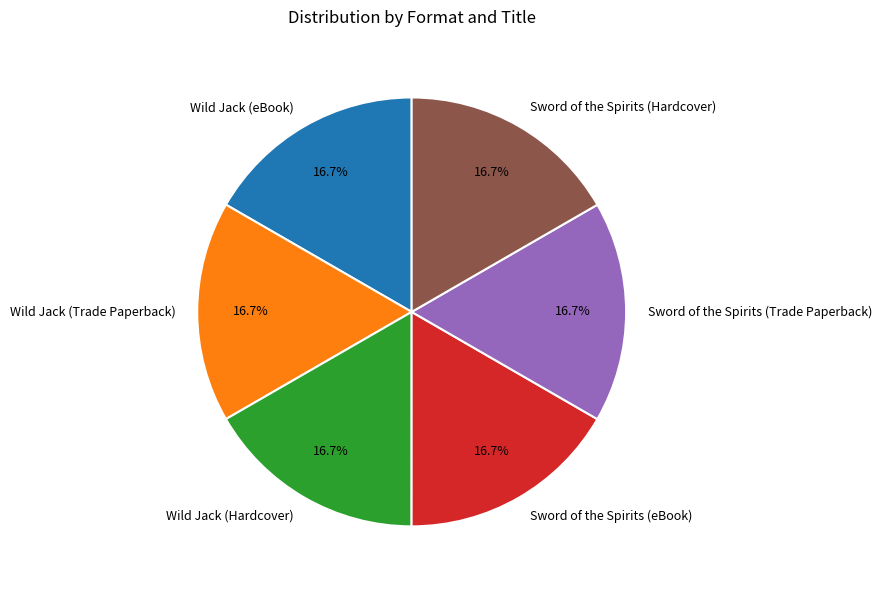

Does any single category account for the majority?

No